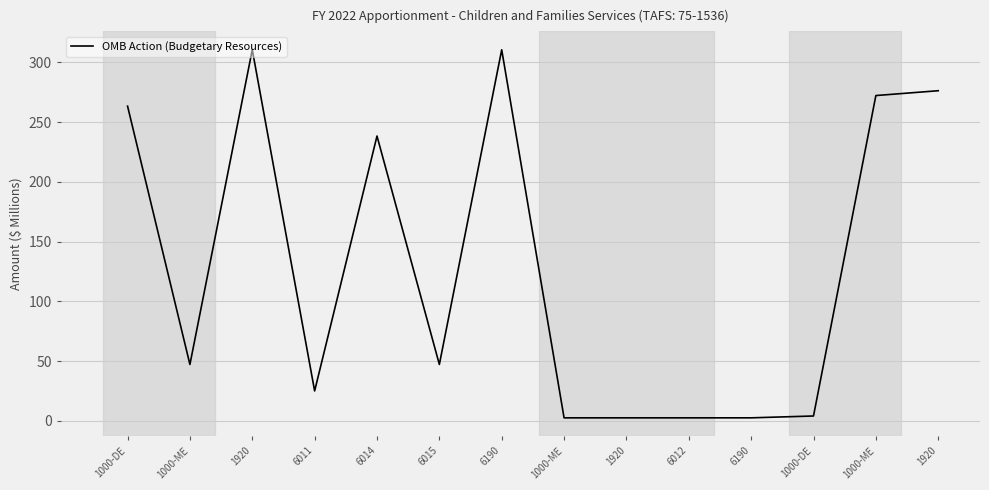

How many lines are shown in the chart?

1